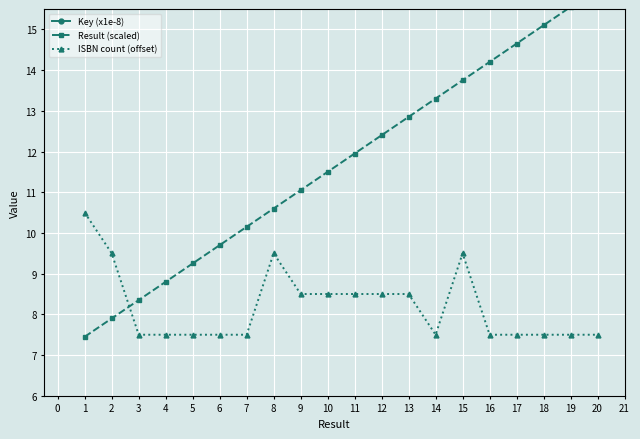

Which series has the largest total across all categories?

Result (scaled)